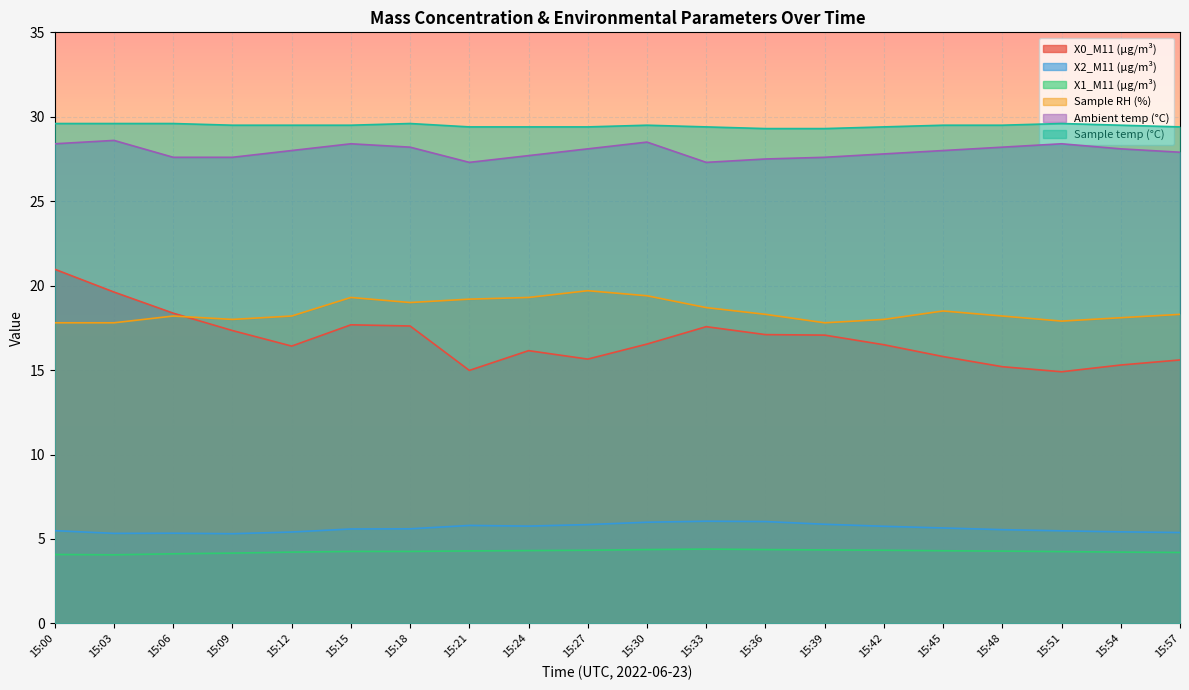

True or false: X2_M11 (μg/m³) has a value of 5.4 at 15:57.

True